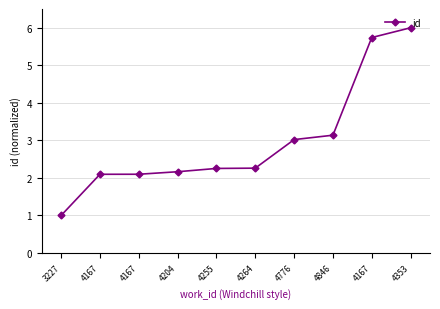

Count the number of categories in the chart.

10